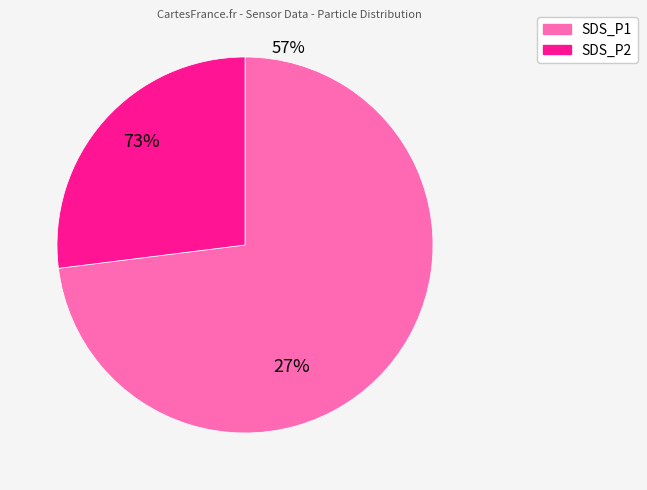

Is there a majority slice in this chart?

Yes